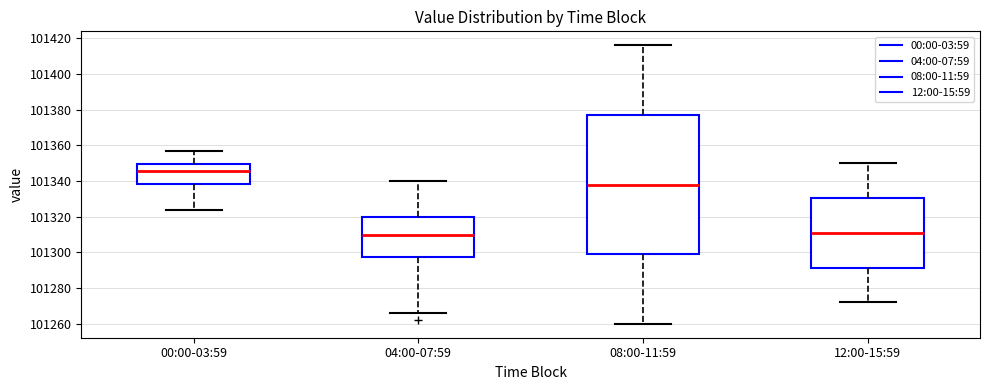

Where does the lower whisker of the box for 12:00-15:59 end on the y-axis? The values are not printed on the chart, so give them approximately, as read against the axis.

101272